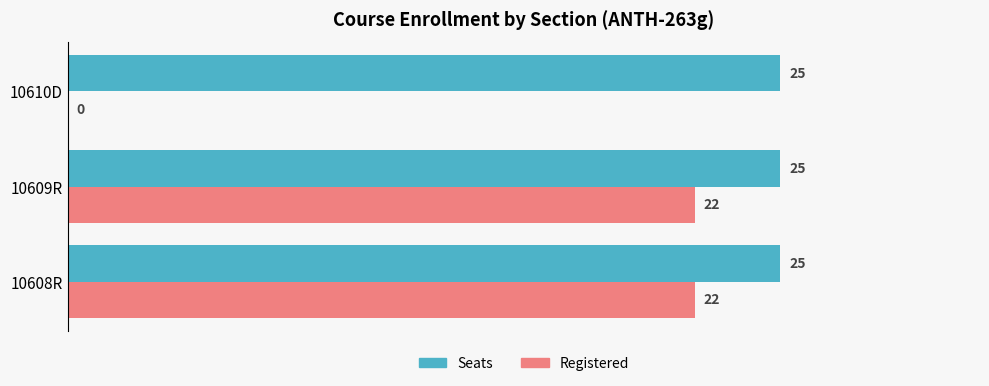

What is the sum of all Registered values?

44